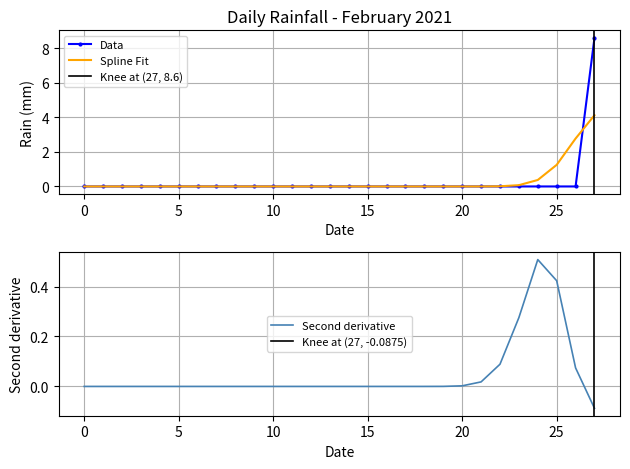

True or false: Spline Fit has a value of 0.8 at 25.

False